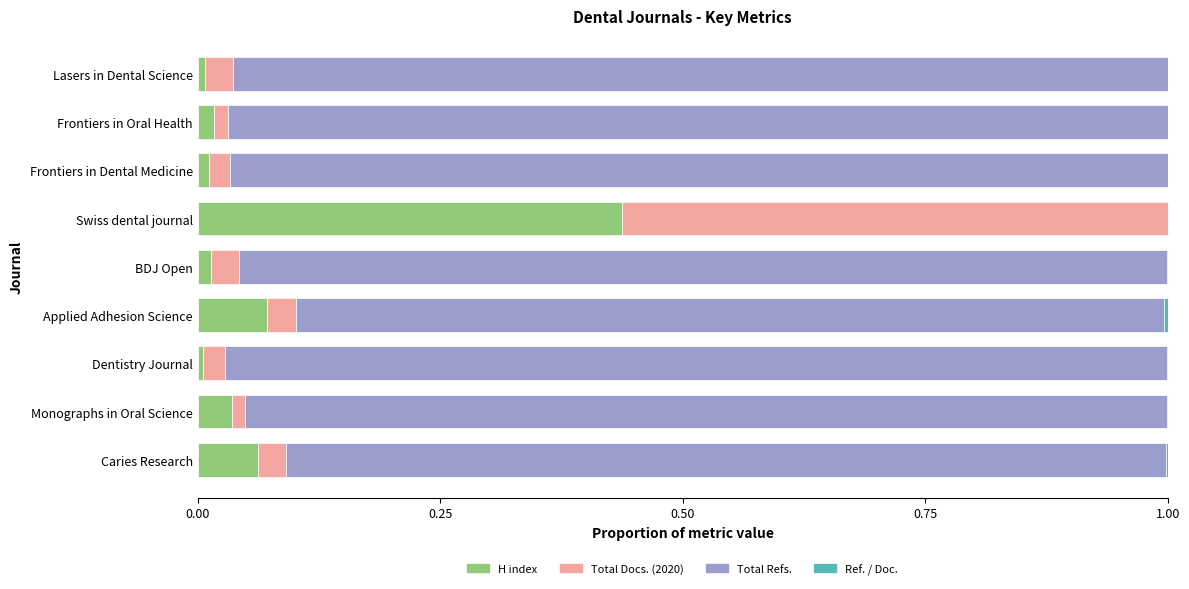

Which category has the highest value in the H index series?

Swiss dental journal